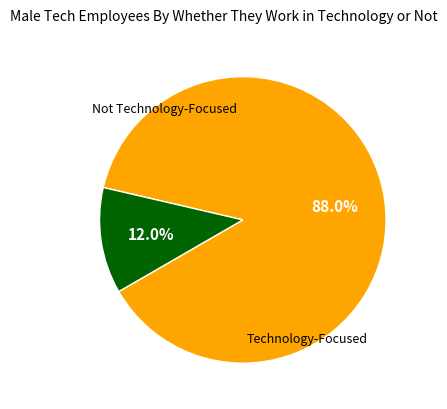

Does any single category account for the majority?

Yes